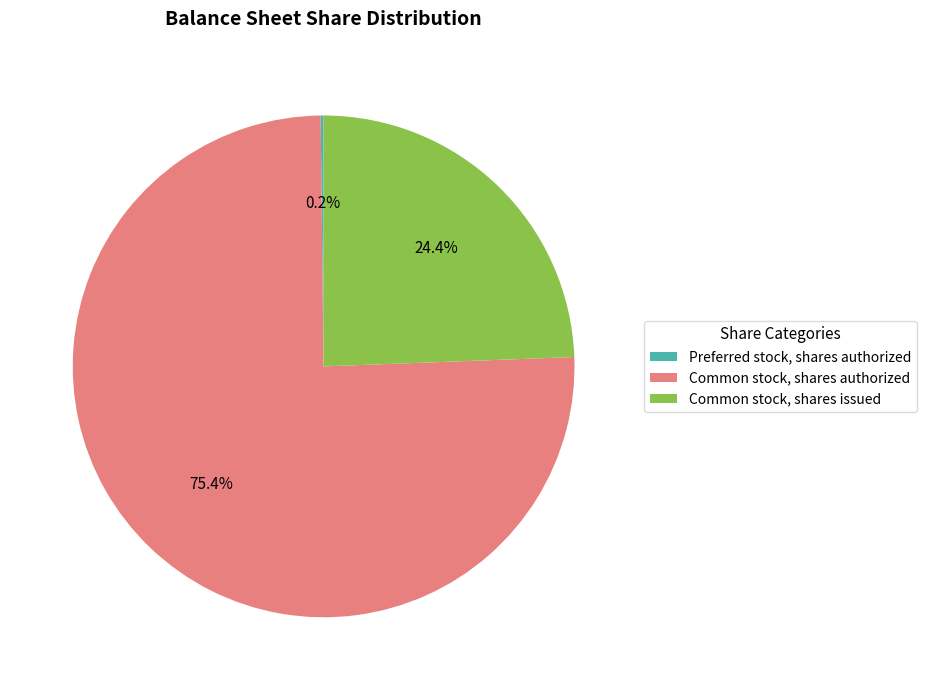

Does Common stock, shares authorized represent more than half of the total?

Yes